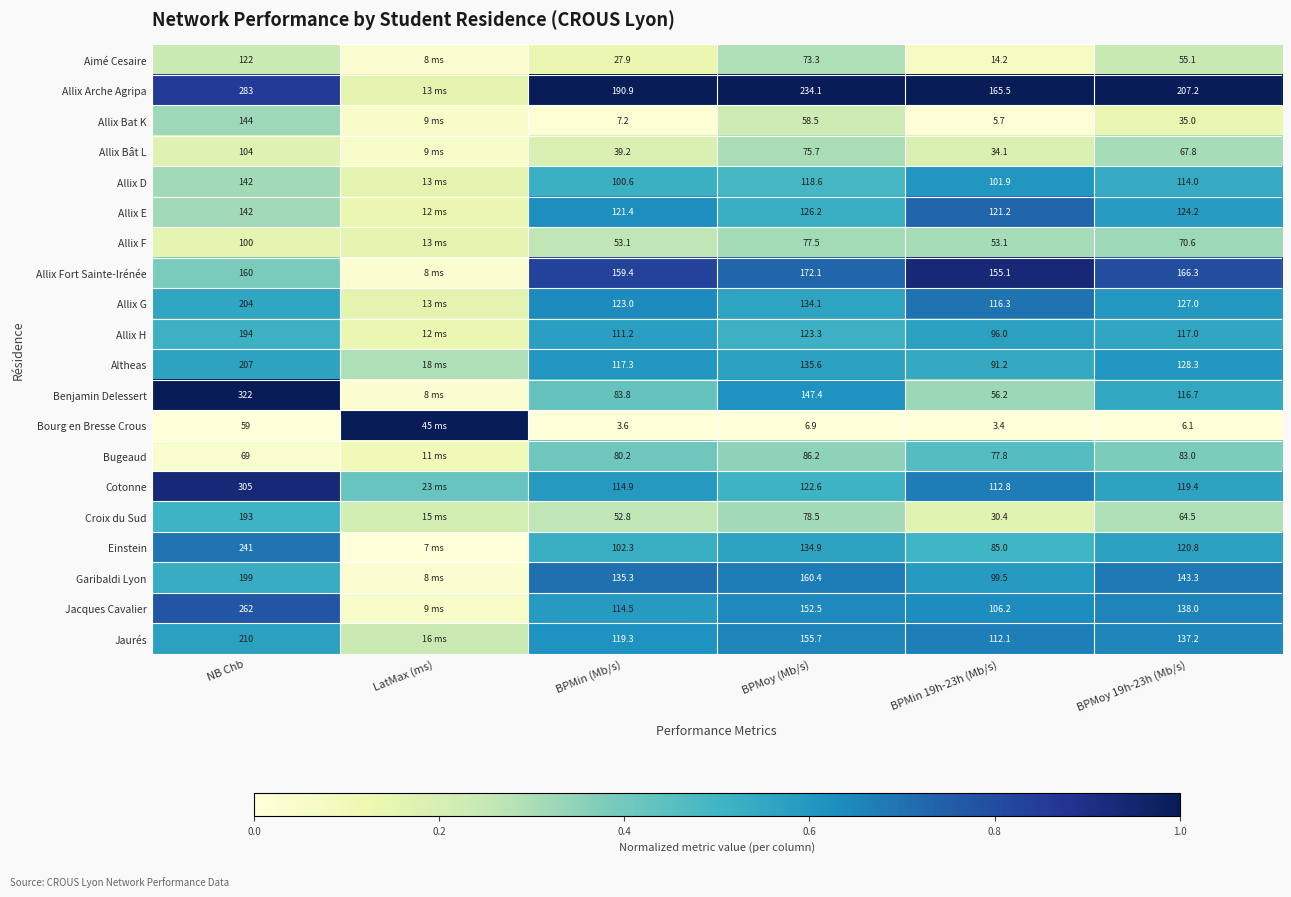

What is the total value across all series at NB Chb?

3662.0